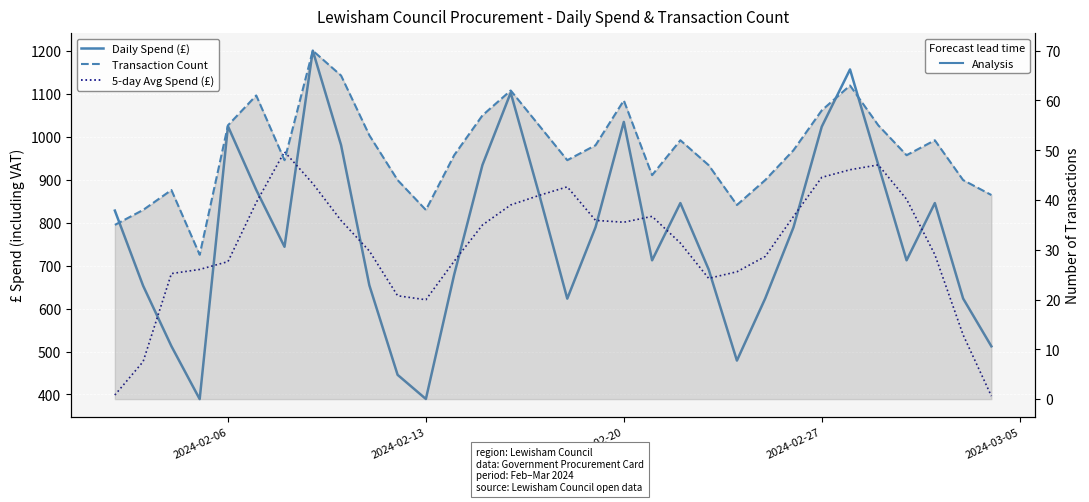

Which series has the largest range (max minus min)?

Daily Spend (£)